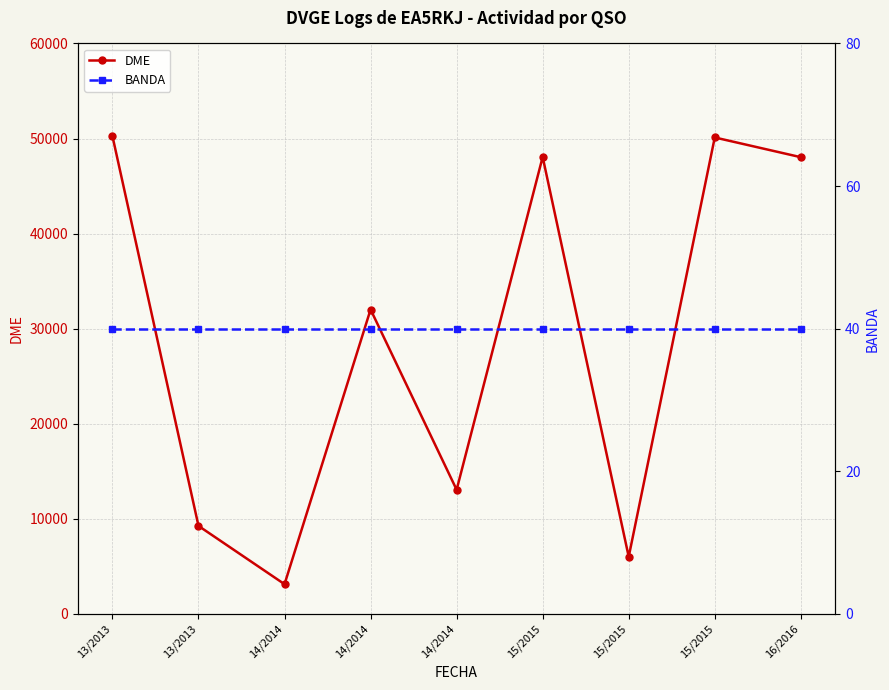

Rank the series by their maximum value, from highest to lowest.

DME, BANDA